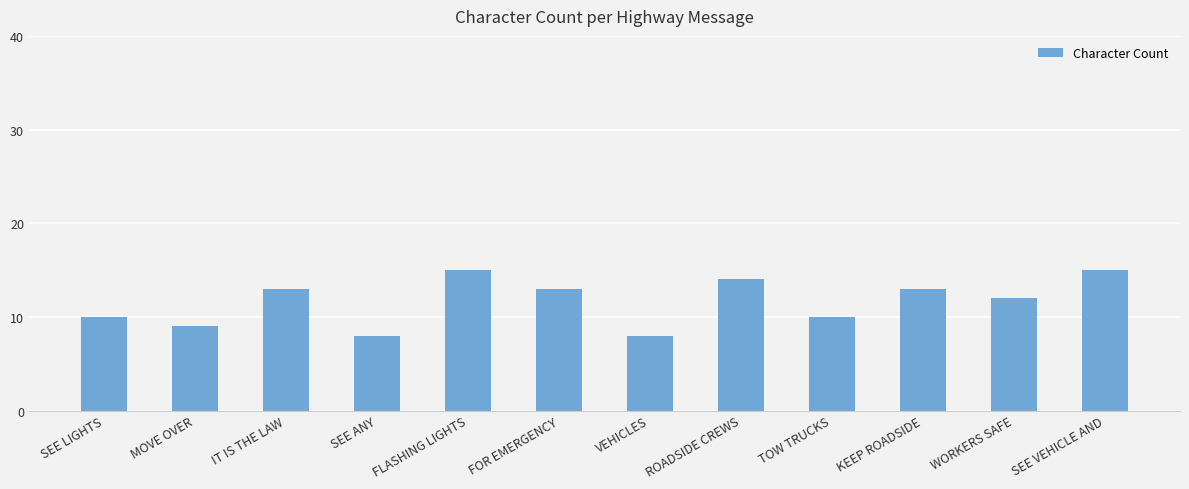

What value does the data have at KEEP ROADSIDE?

13